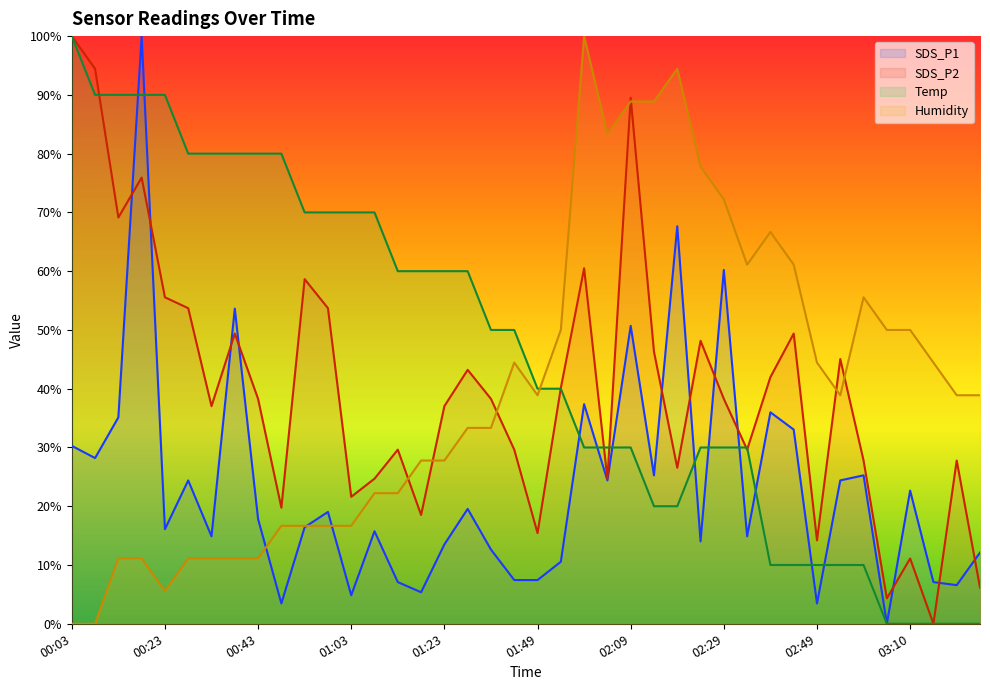

At which category does SDS_P2 reach its first local peak?

00:18